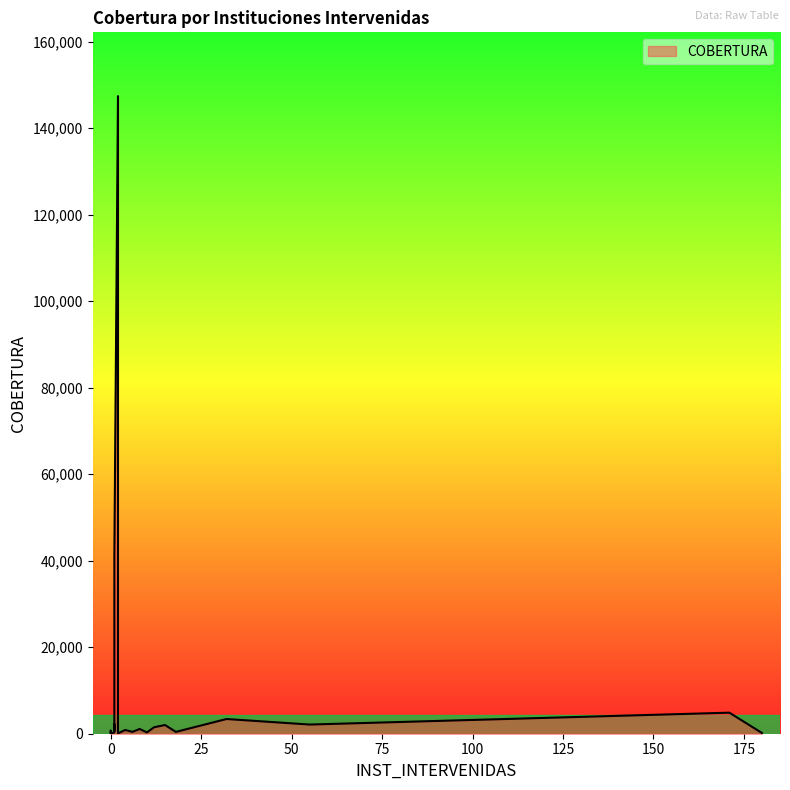

The value at 0 is 130. True or false?

True